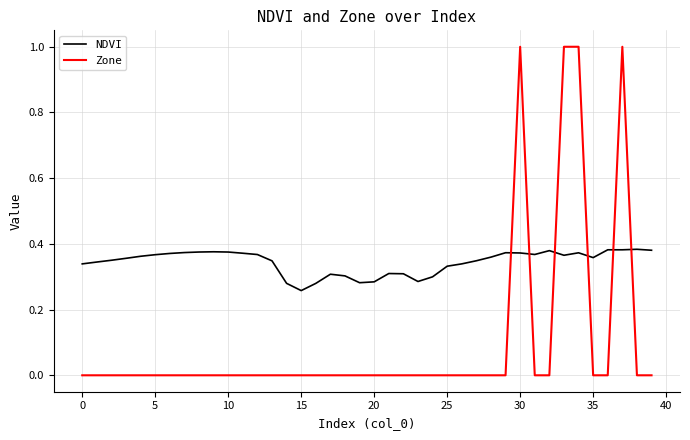

Which series has the largest total across all categories?

NDVI